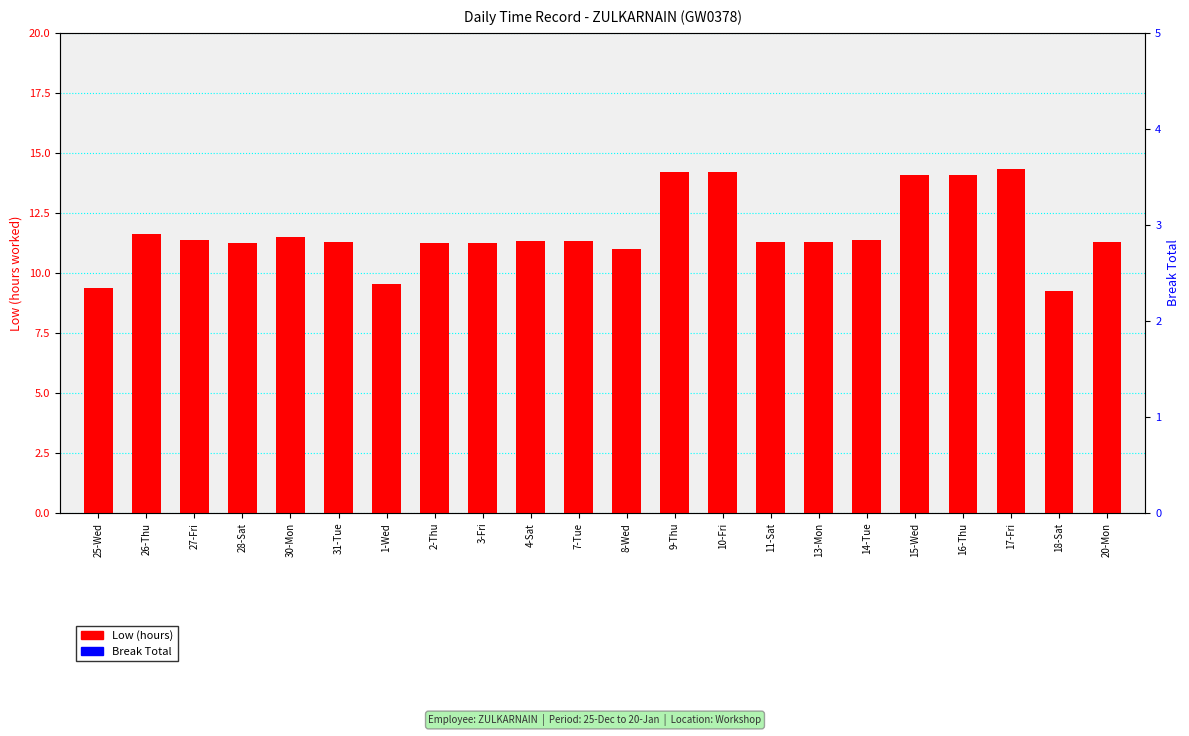

What is the highest value of the Low (hours) series?

14.3